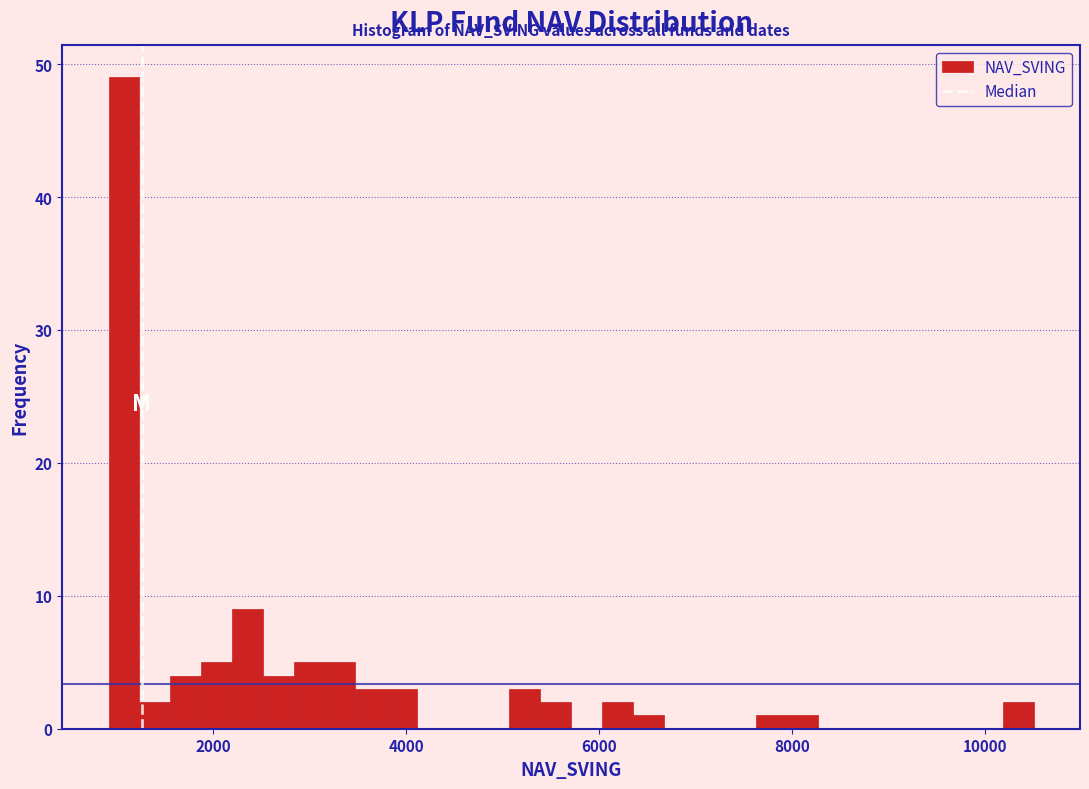

Around what value on the x-axis is the tallest bar? Give the approximate position of its centre, as read against the axis.

1000